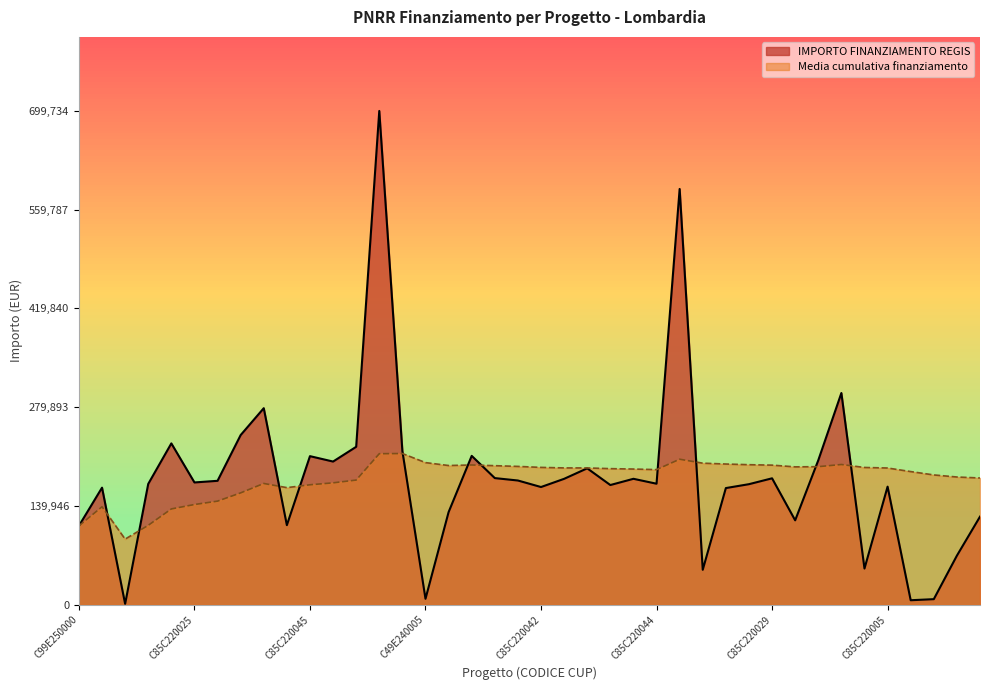

The chart shows a value of 65705.3 at C29E24000390004. True or false?

False